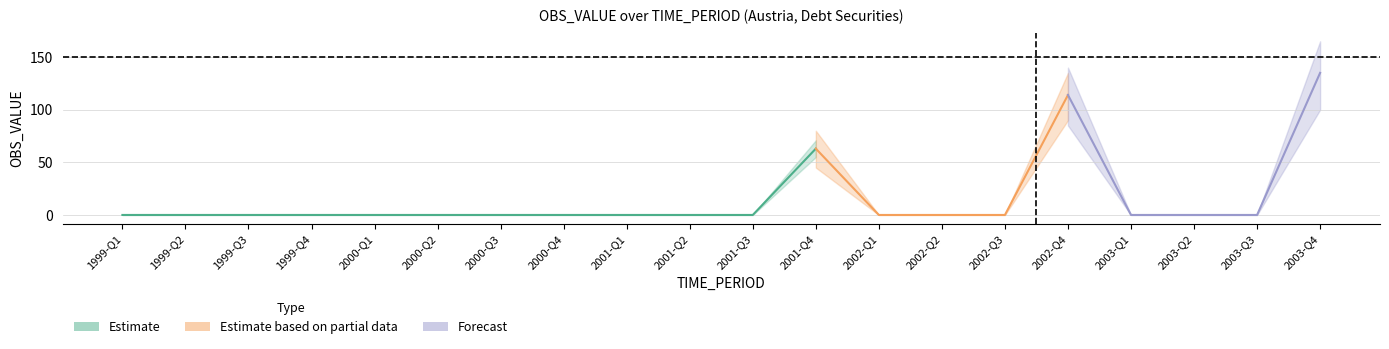

What is the label of the 11th point from the right?

2001-Q2